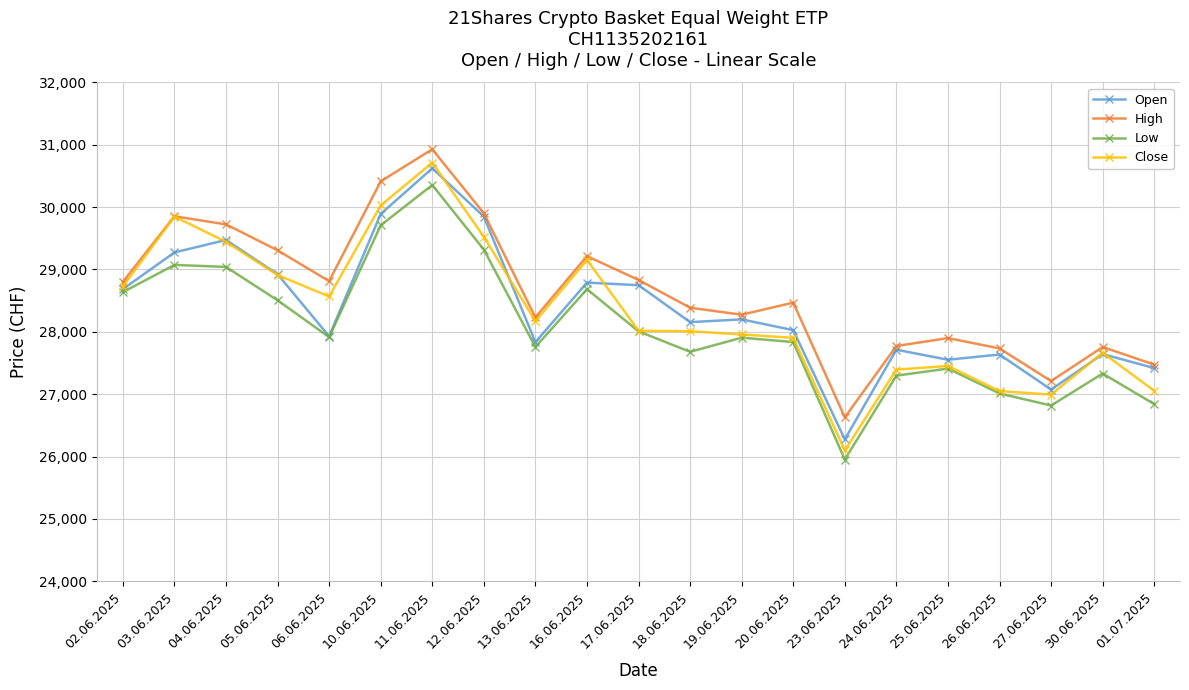

Which series has the widest spread of values?

Close